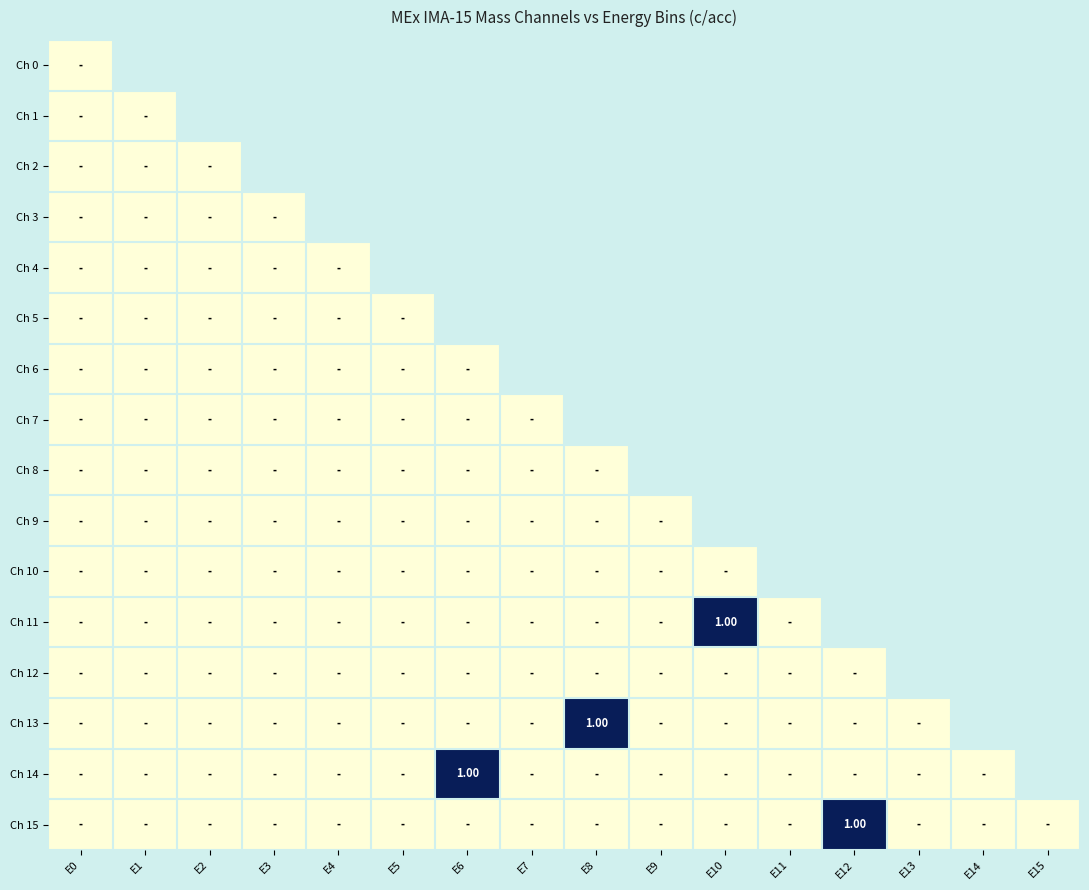

At which category is the sum across all series the highest?

E6